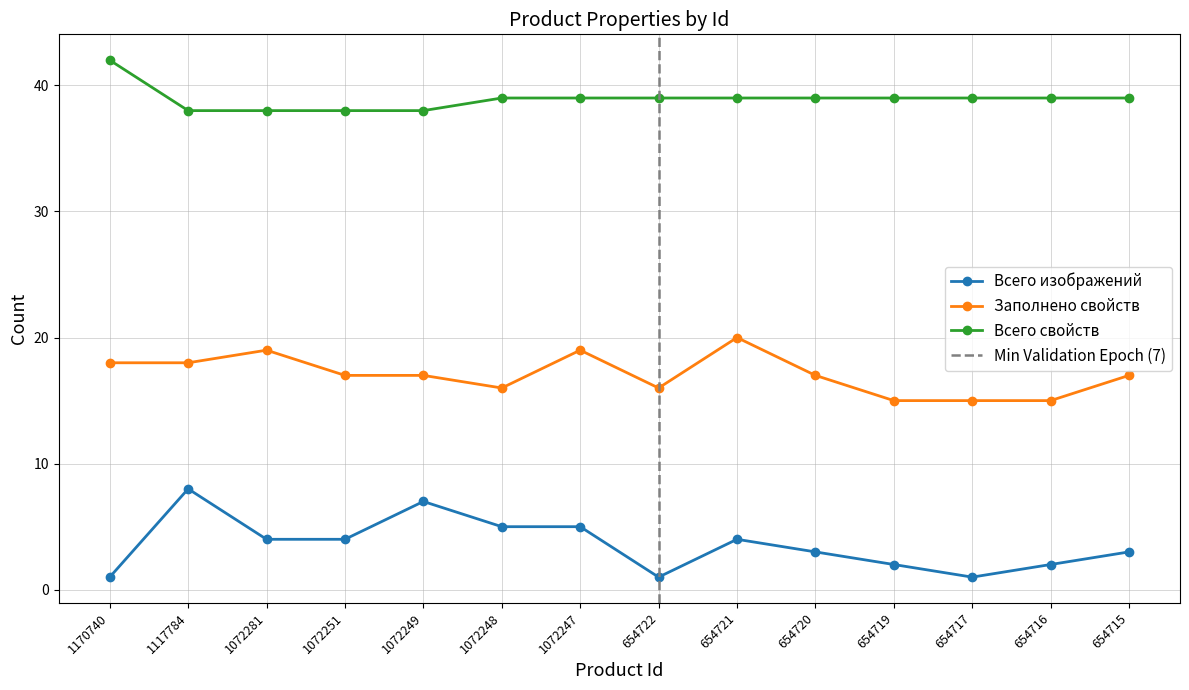

Which label corresponds to the largest value in the chart?

1170740